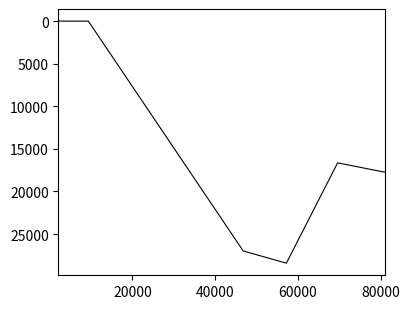

How many values are above zero?

4